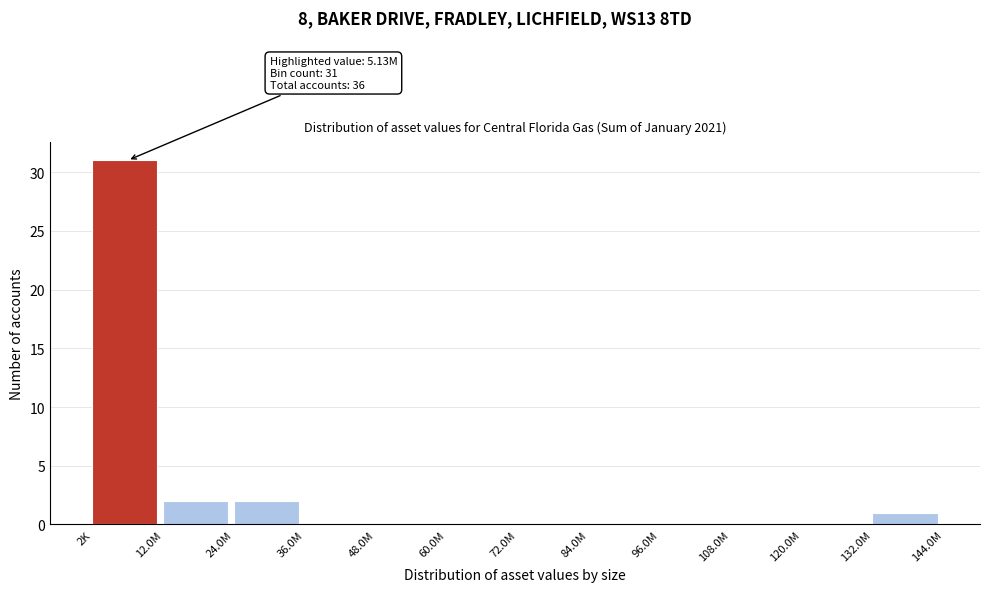

Reading right to left, extract all data points from this chart.

132.0M=1	120.0M=0	108.0M=0	96.0M=0	84.0M=0	72.0M=0	60.0M=0	48.0M=0	36.0M=0	24.0M=2	12.0M=2	2K=31